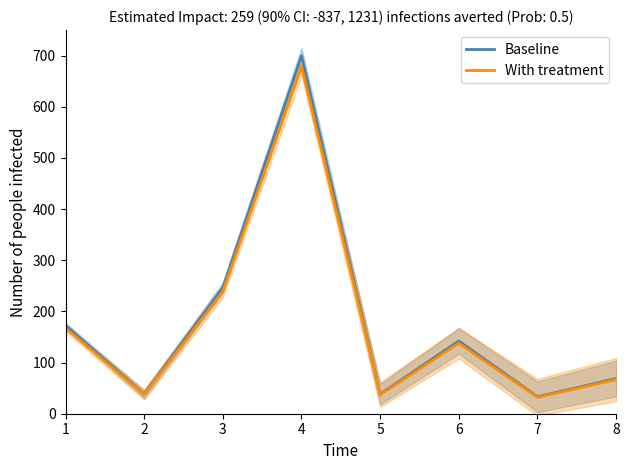

What is the value of the Baseline point at the 2nd from the left?

38.3